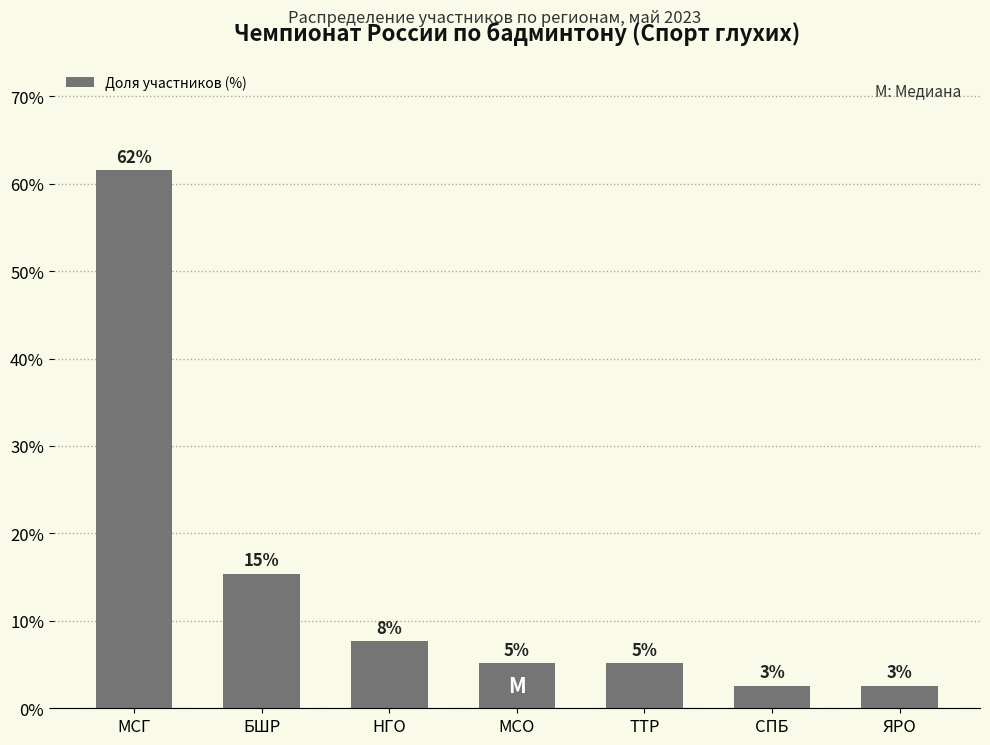

What is the smallest value displayed?

2.6